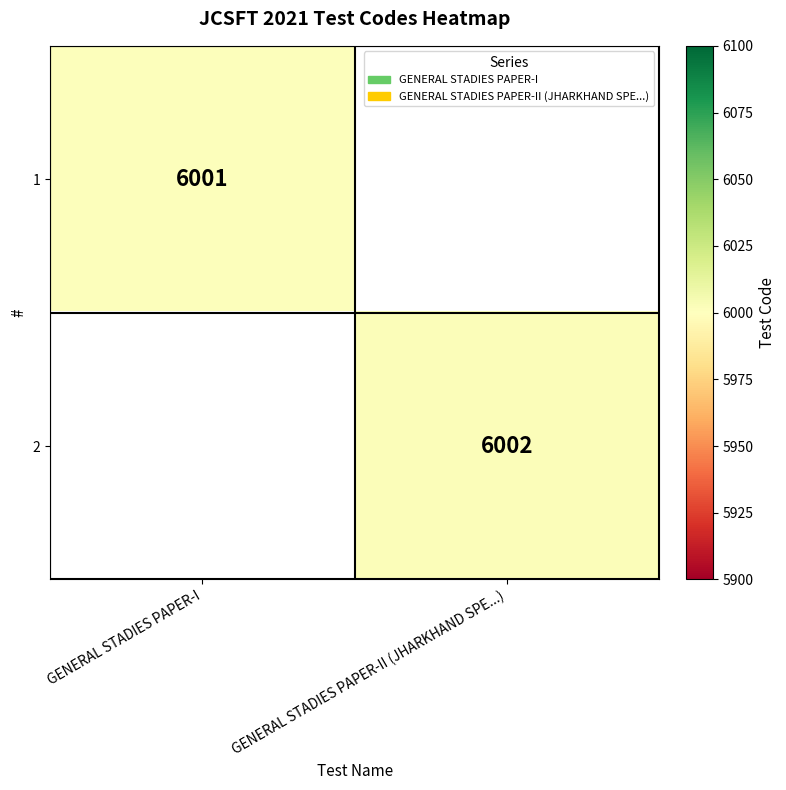

True or false: 1 has a value of 9200 at GENERAL STADIES PAPER-I.

False